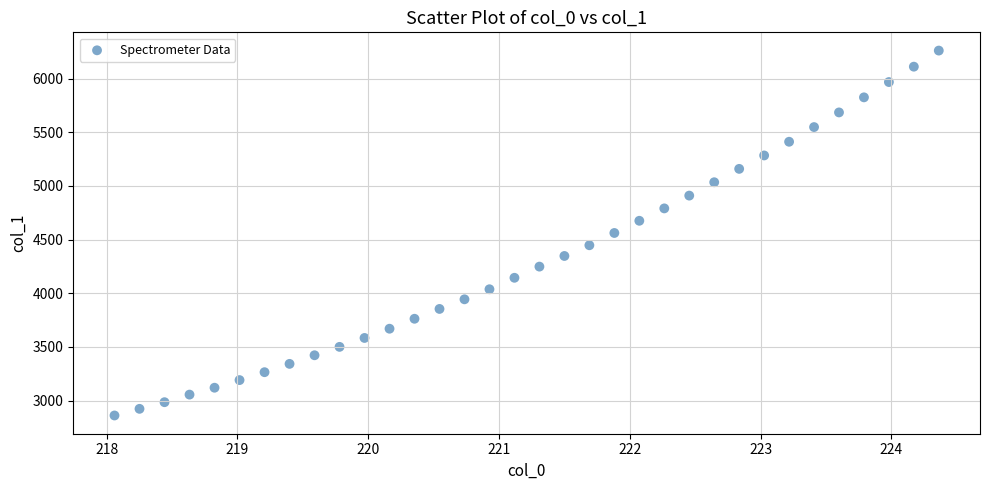

What is the range of X values (max minus min)?

6.3